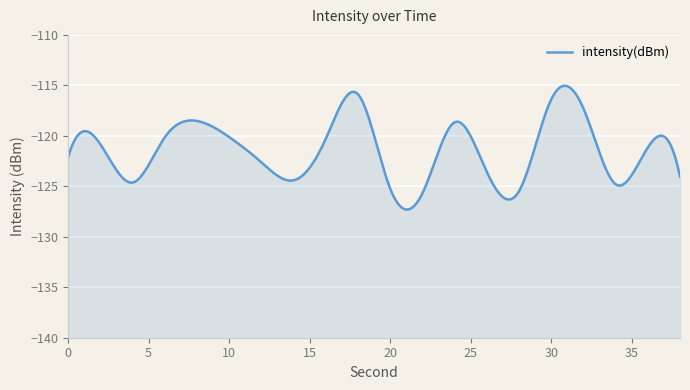

How many series are shown in this chart?

1